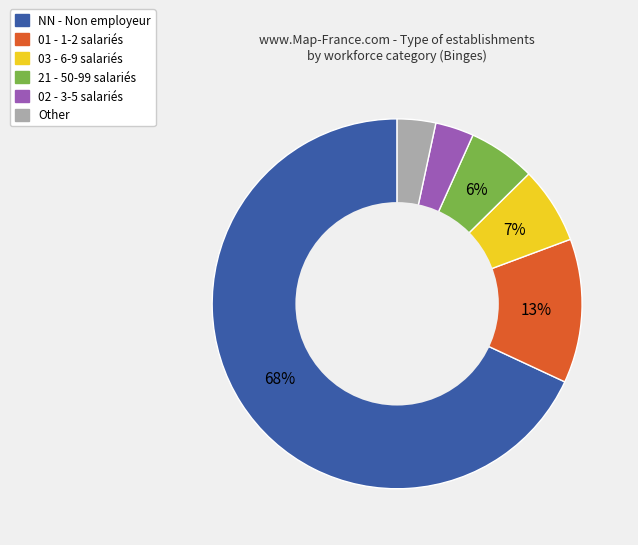

Between 03 and Other, which is larger?

03